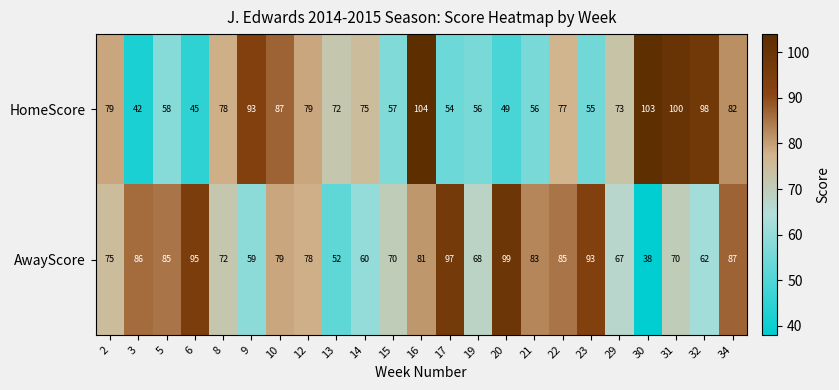

What is the minimum value for AwayScore?

38